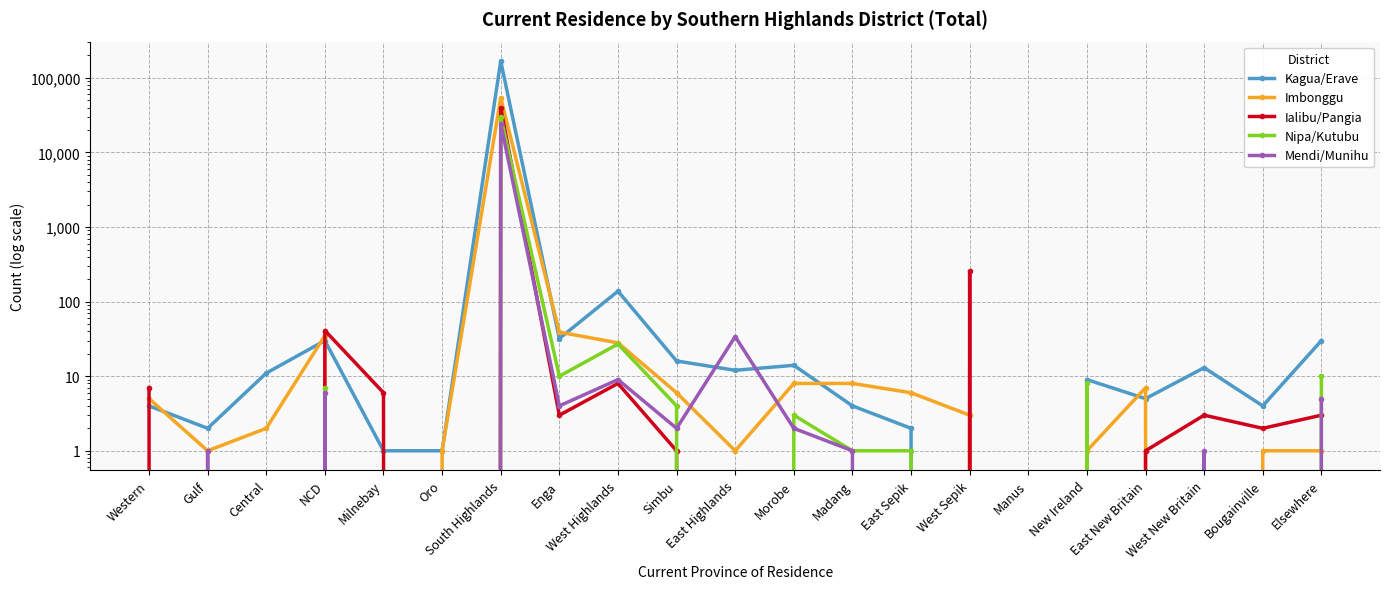

At how many categories does at least one series exceed 37874?

1